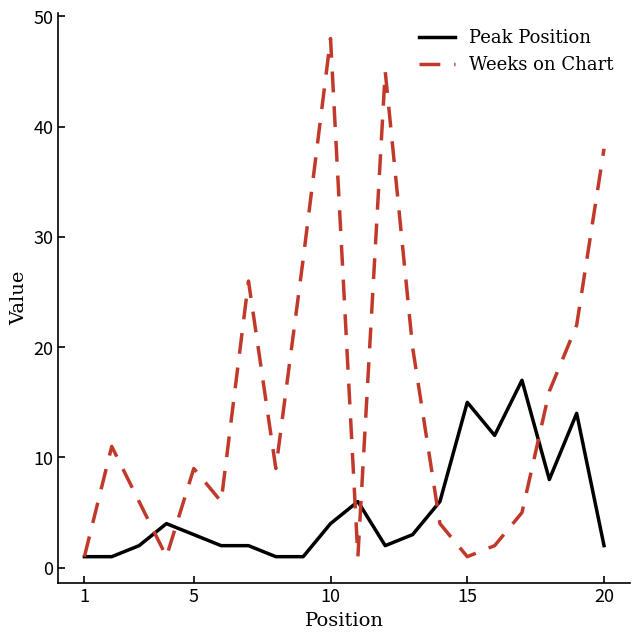

Which series has the widest spread of values?

Weeks on Chart